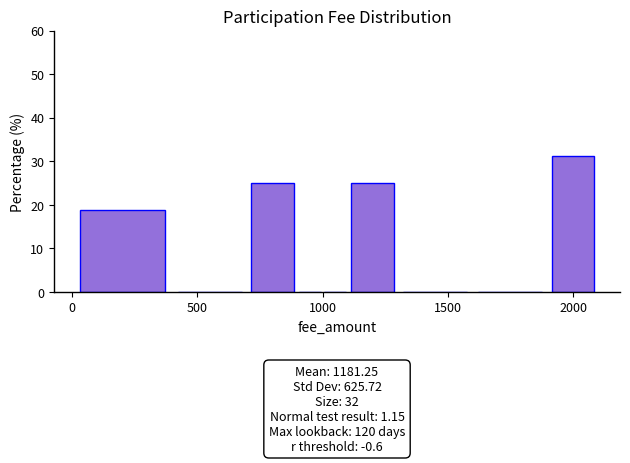

Read against the x-axis, roughly where is the centre of the tallest bar?

2000